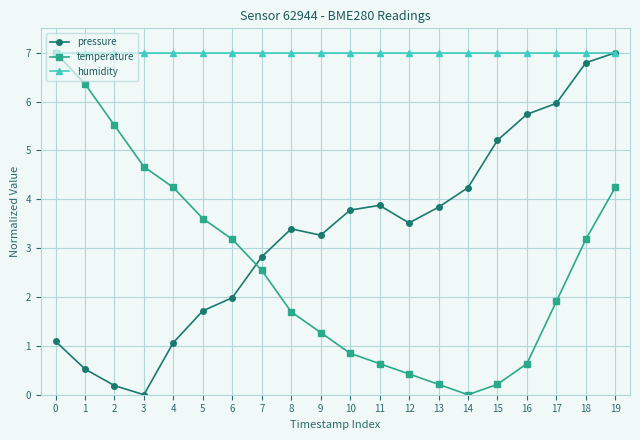

In pressure, how many points are higher than both neighbors (excluding endpoints)?

2